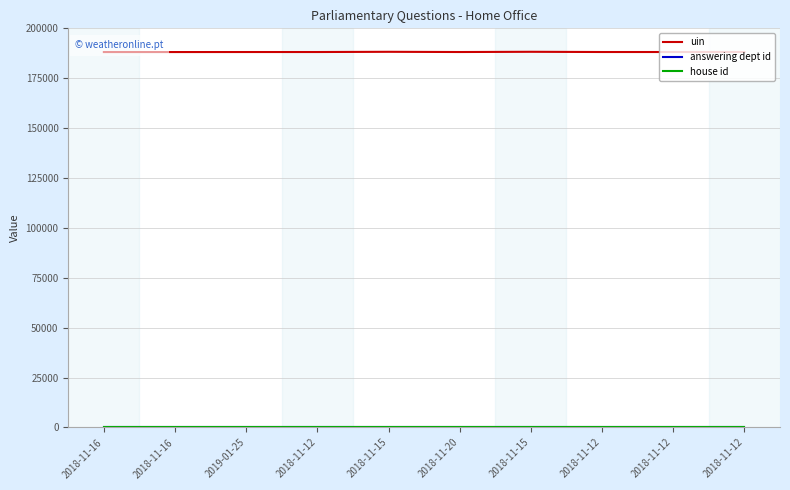

What is the label of the 6th point from the right?

2018-11-15